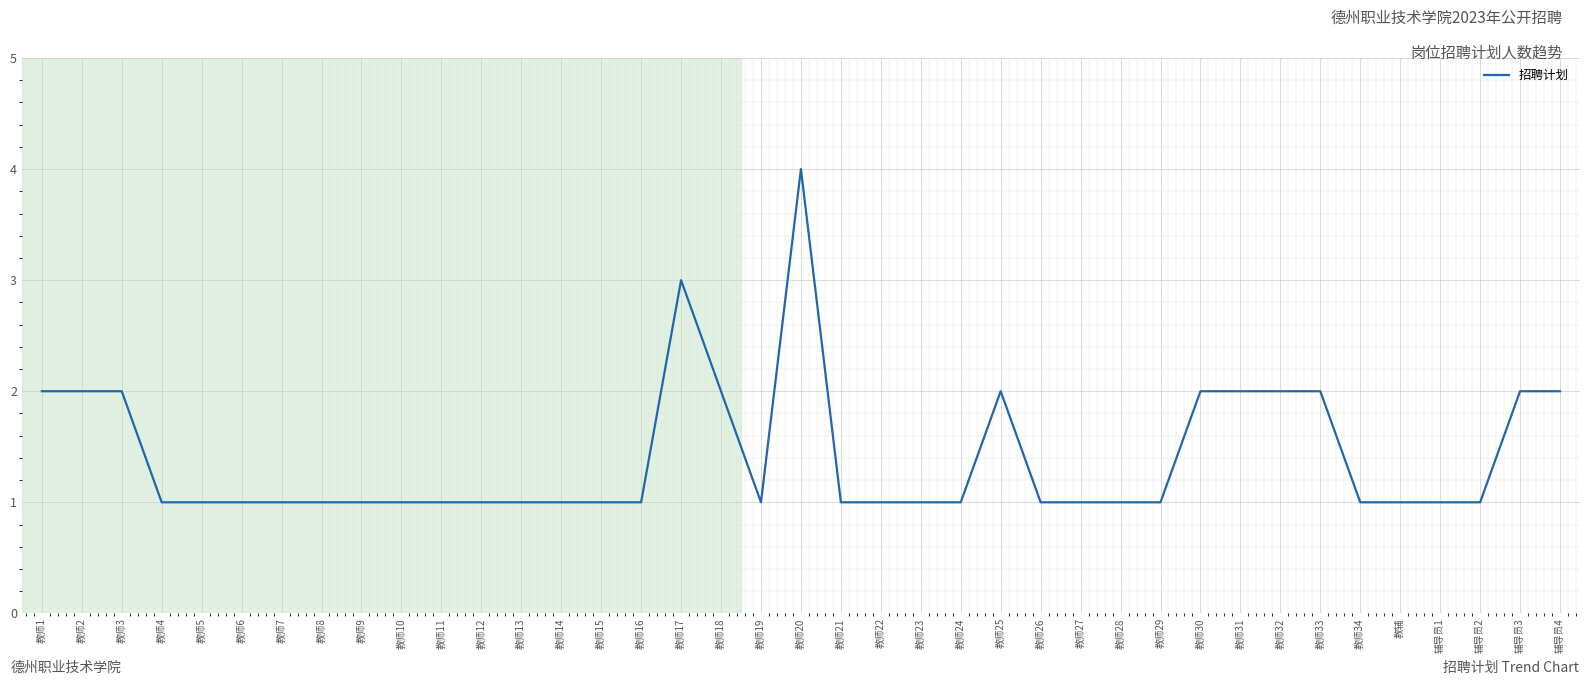

What is the change in value from 教师27 to 教师33?

+1